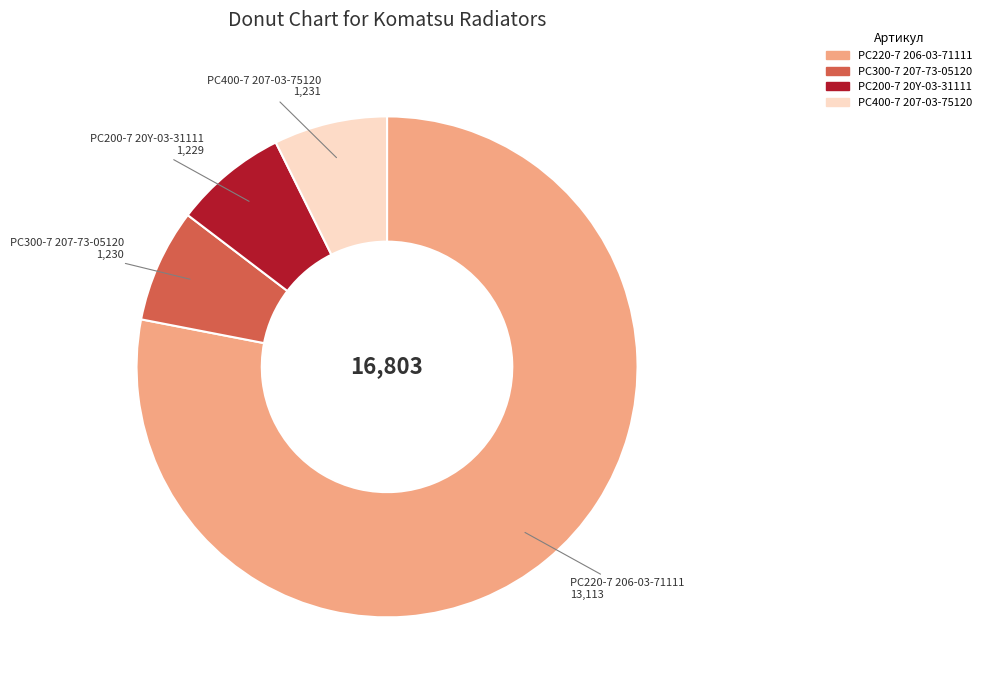

Is there a majority slice in this chart?

Yes